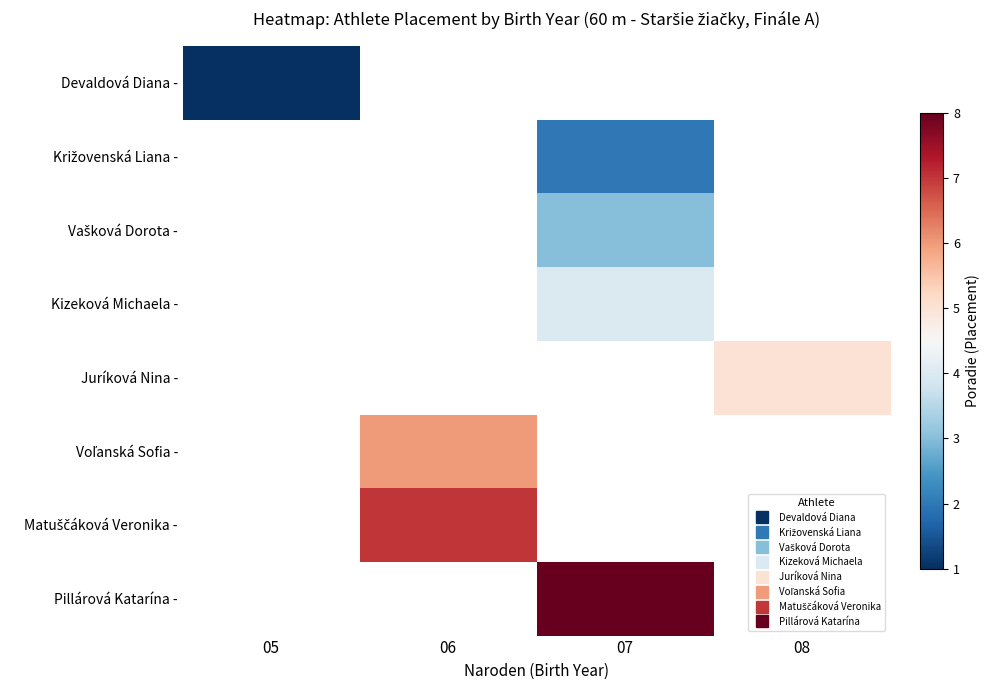

What is the minimum value shown in the chart?

1.0